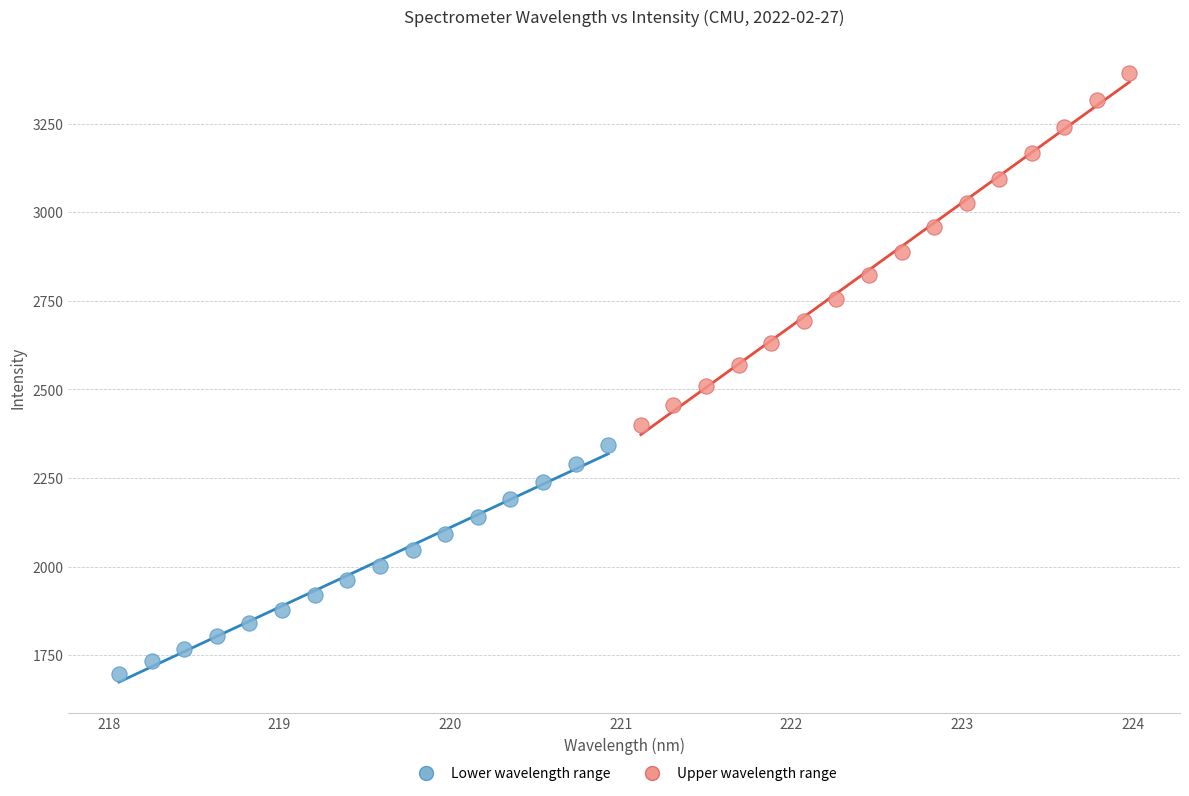

What are all the series names shown in the legend?

Lower wavelength range, Upper wavelength range